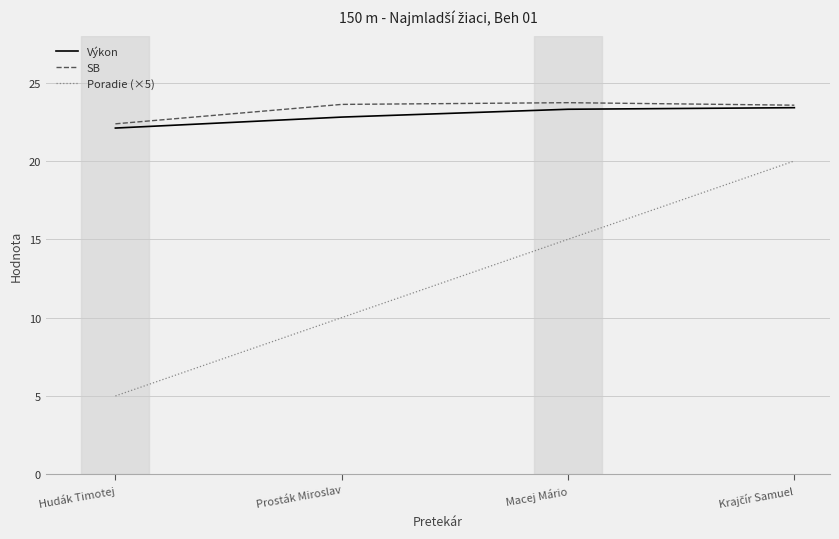

Is this an area chart (filled region under the line)?

No